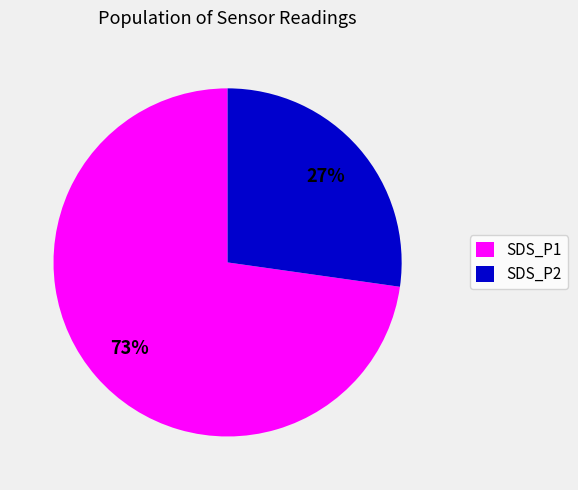

Is the sum of SDS_P1 and SDS_P2 greater than half?

Yes